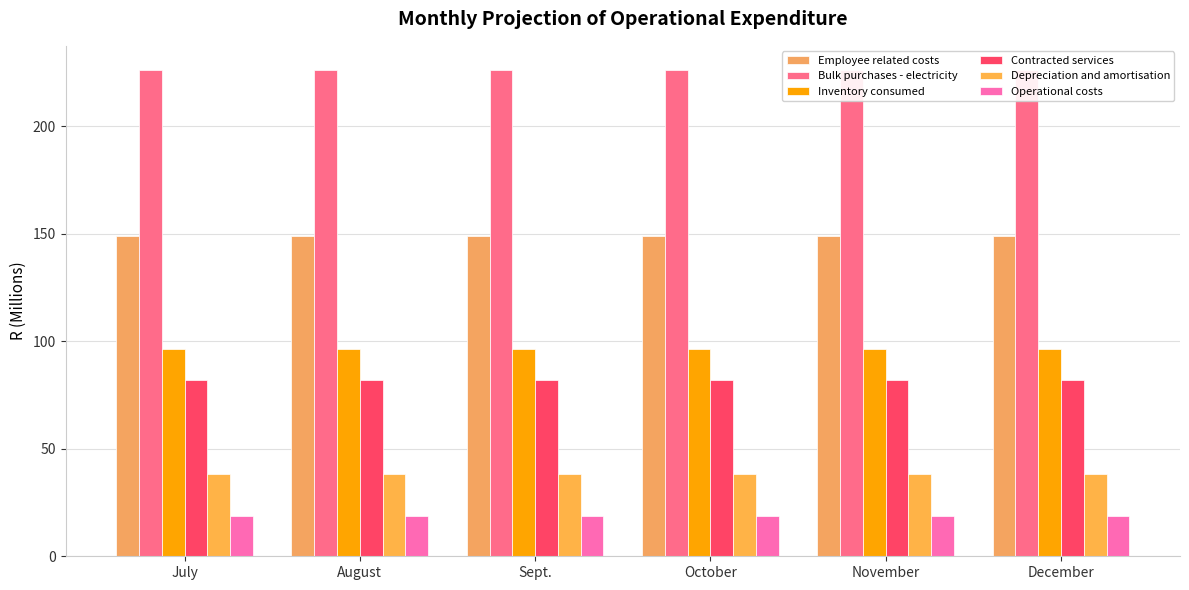

At which category is the sum across all series the highest?

July